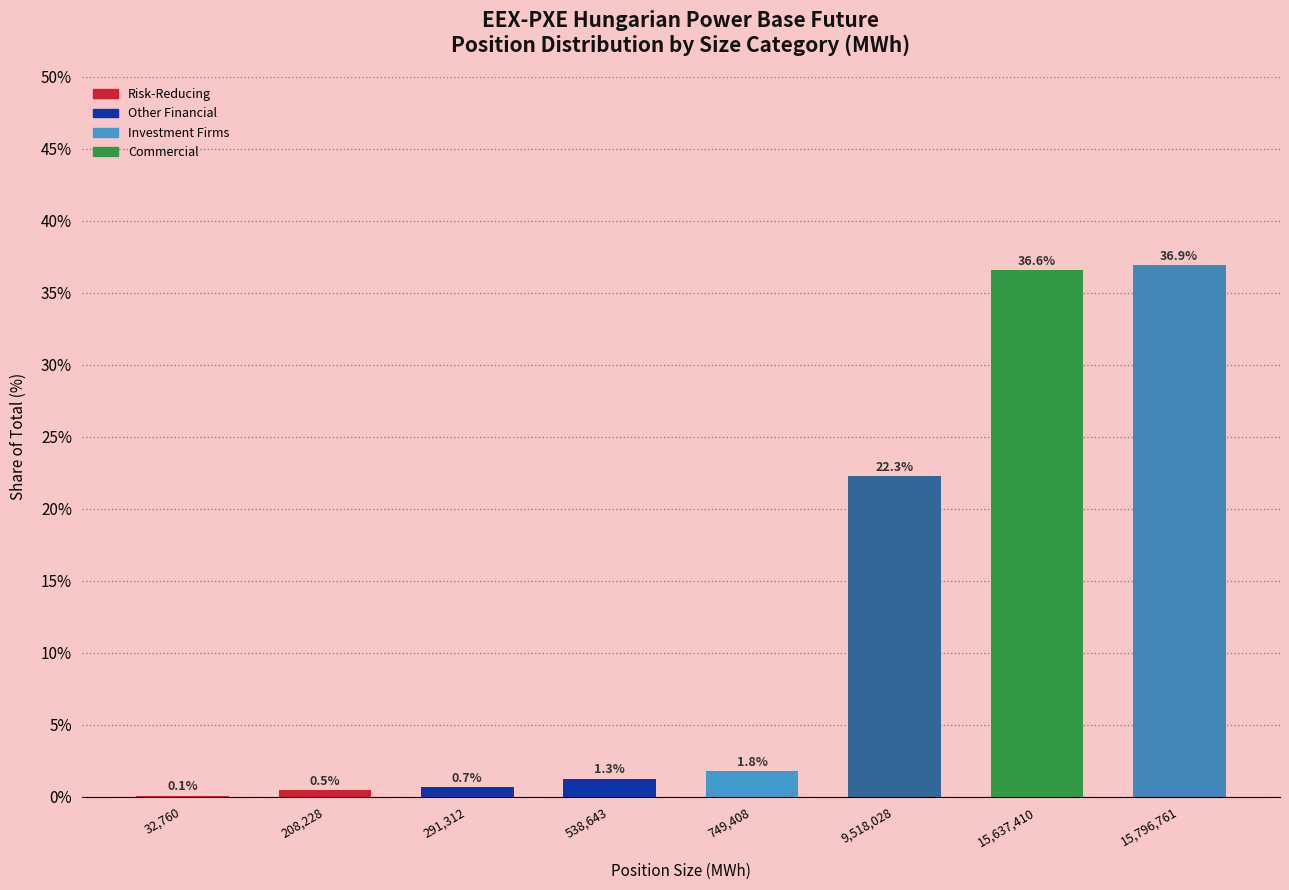

Reading right to left, what are all the values shown in this chart?

15,796,761=36.9	15,637,410=36.6	9,518,028=22.3	749,408=1.8	538,643=1.3	291,312=0.7	208,228=0.5	32,760=0.1